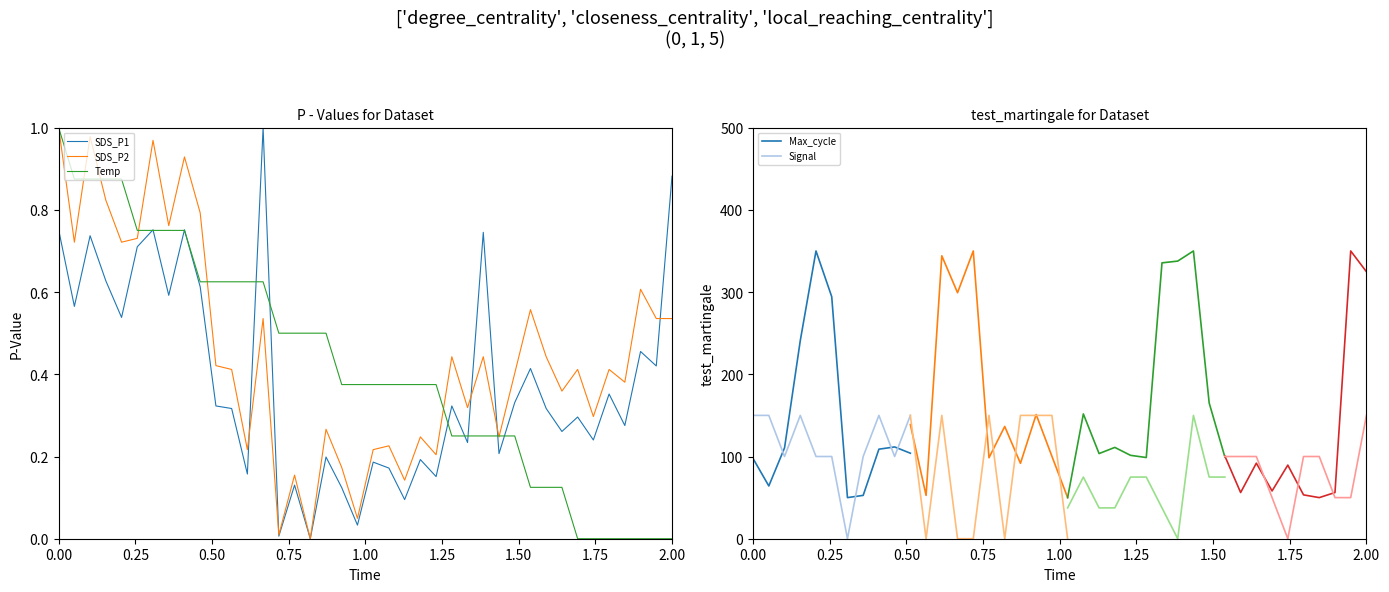

True or false: SDS_P2 has more than 2 points higher than both neighbors.

True